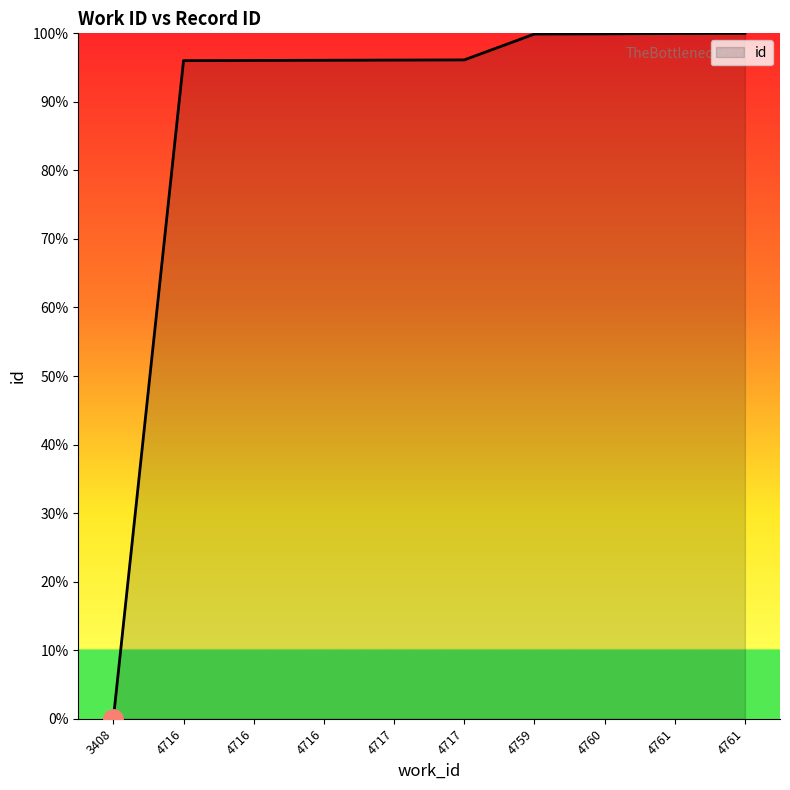

List the labels in order of value, smallest first.

3408, 4716, 4716, 4716, 4717, 4717, 4759, 4760, 4761, 4761